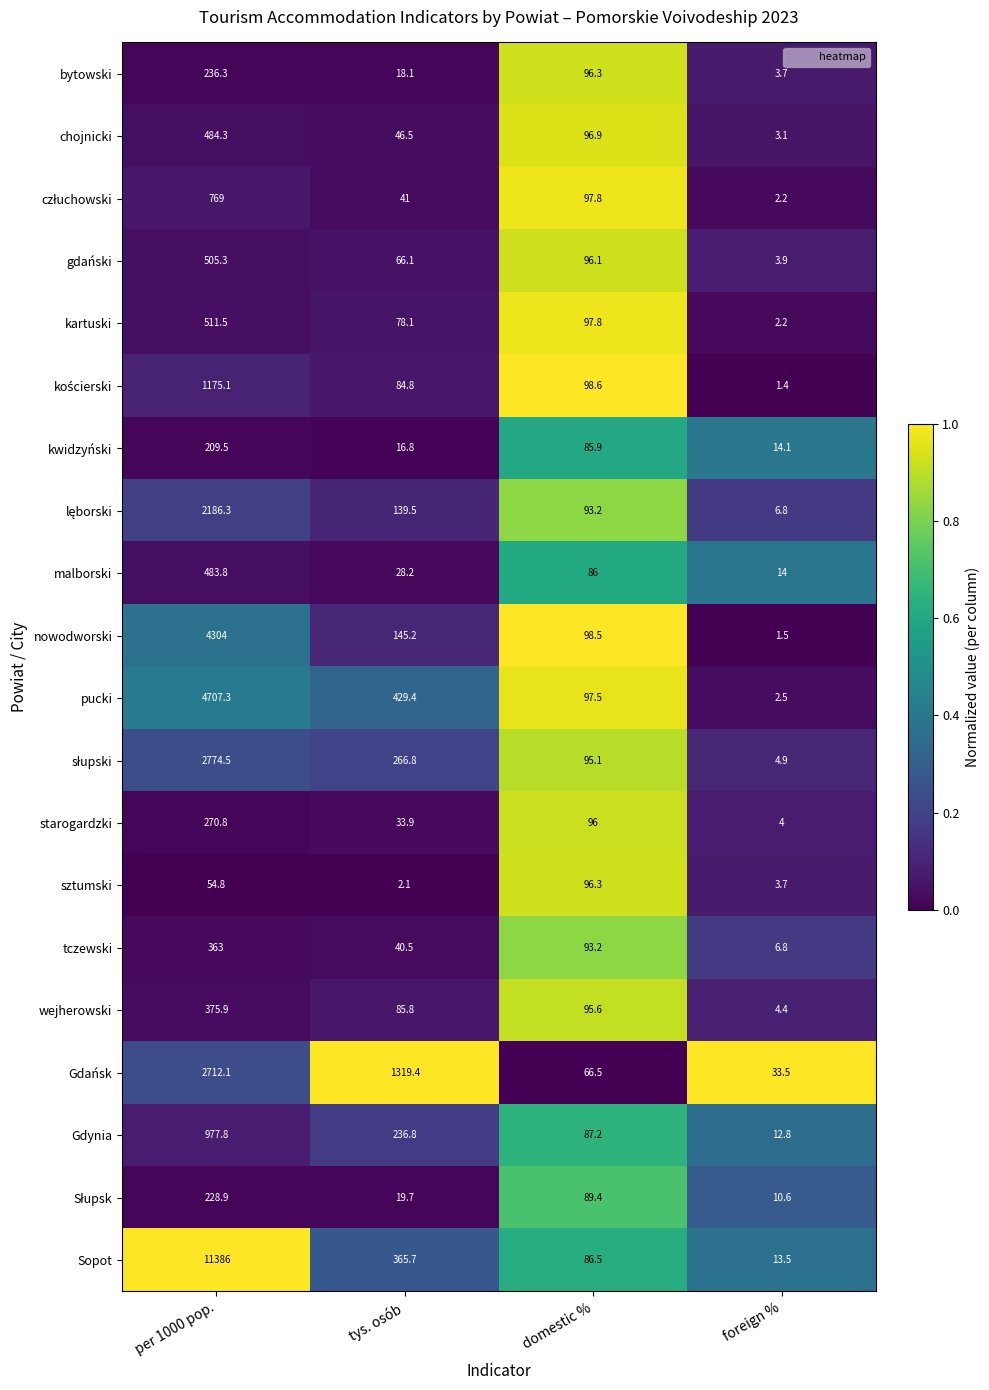

What is the average value of the pucki series?

1309.2